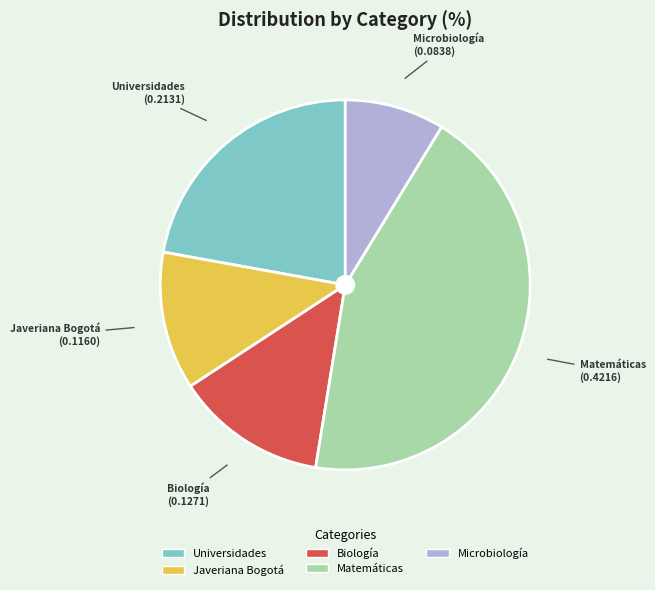

Which category has the biggest portion of the pie?

Matemáticas